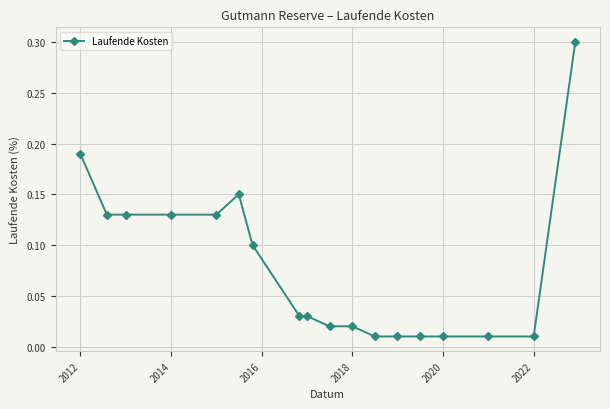

True or false: there are more than 0 points higher than both neighbors.

True